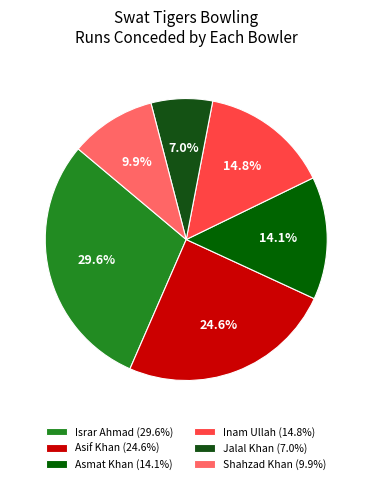

Does any single category account for the majority?

No